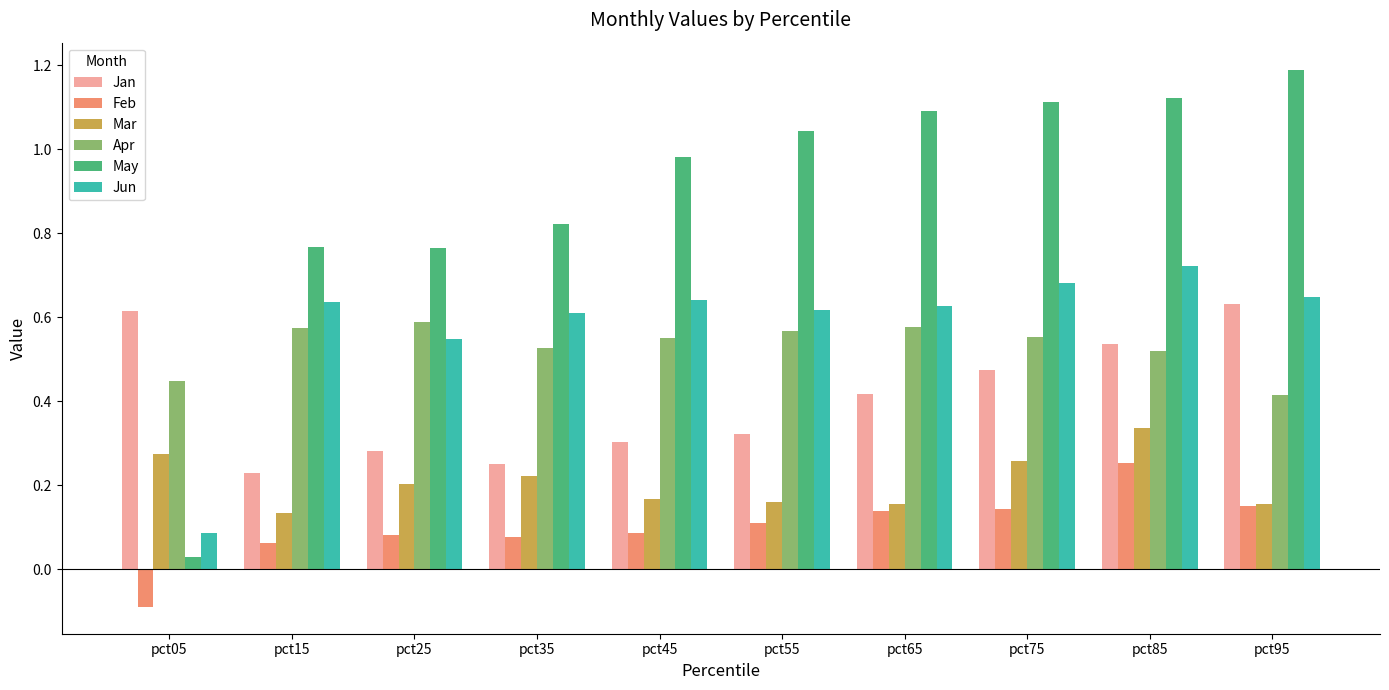

Is it true that Feb equals 0.0 at pct15?

False